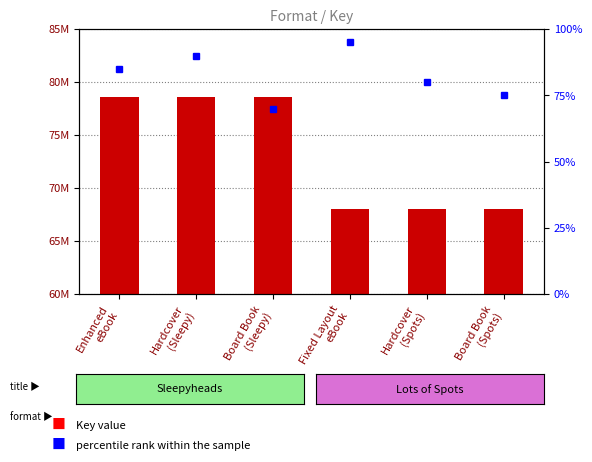

What is the difference between the percentile rank within the sample values at Board Book
(Spots) and Hardcover
(Spots)?

5